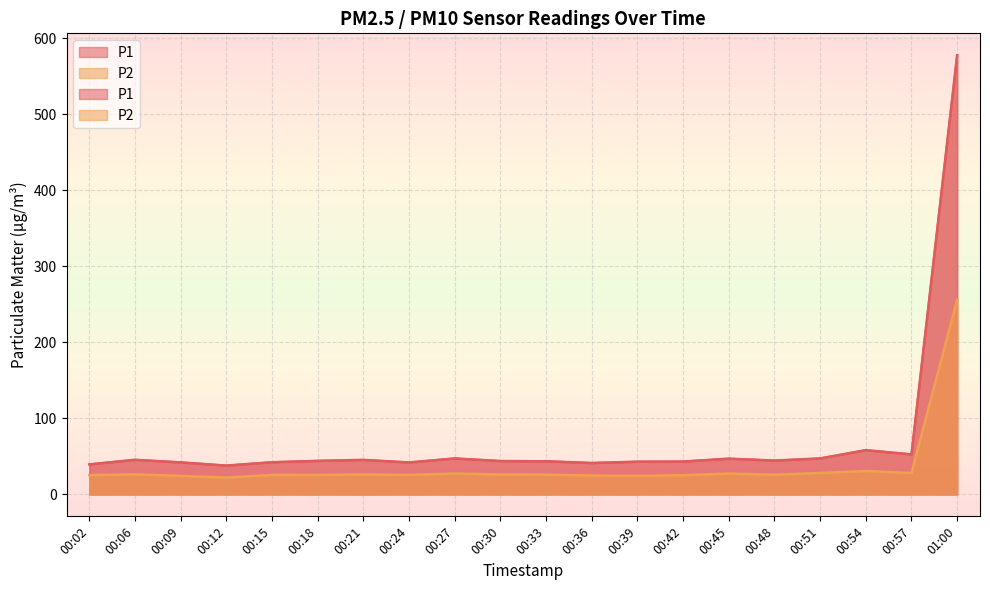

Which series has the widest spread of values?

P1